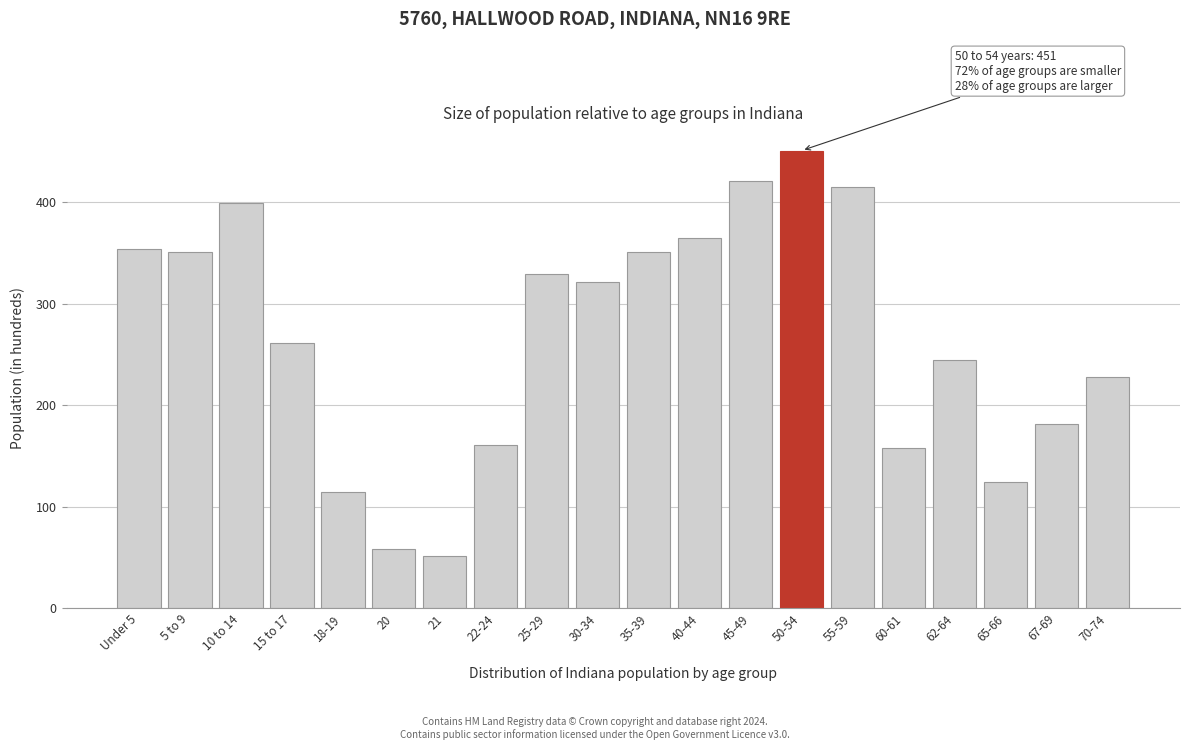

Reading right to left, extract all data points from this chart.

70-74=228	67-69=182	65-66=124	62-64=245	60-61=158	55-59=415	50-54=451	45-49=421	40-44=365	35-39=351	30-34=321	25-29=329	22-24=161	21=51	20=58	18-19=115	15 to 17=261	10 to 14=399	5 to 9=351	Under 5=354